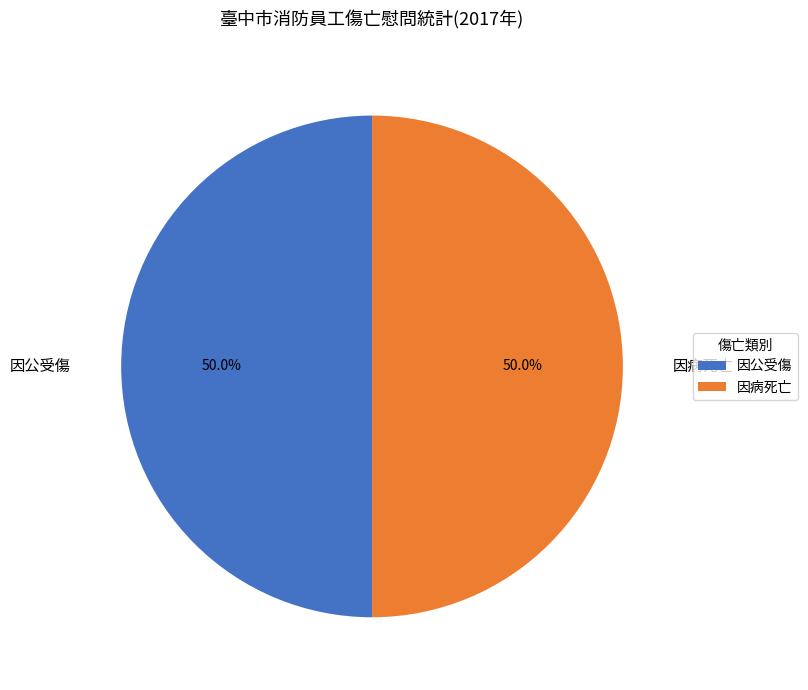

To the nearest percent, what is the average slice percentage?

50%